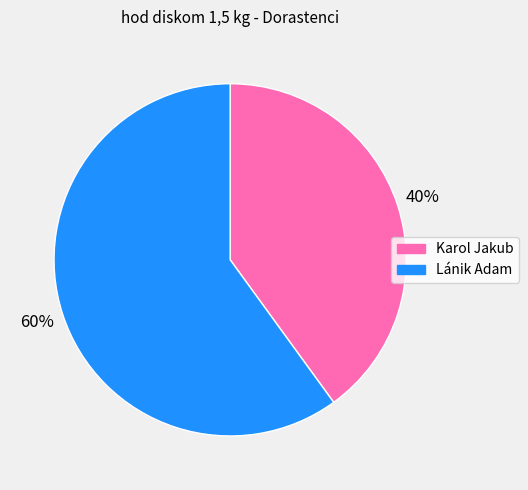

Is it true that Lánik Adam is 60% of the pie?

True